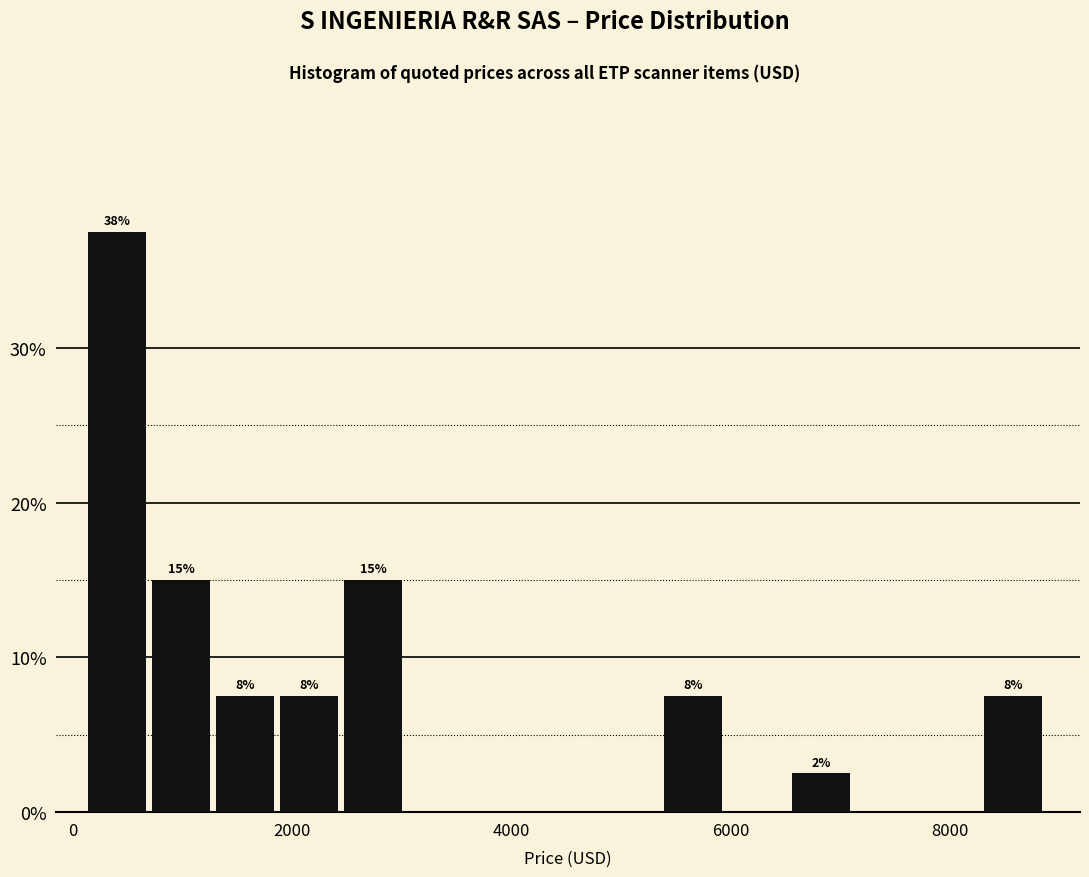

Around what value on the x-axis is the tallest bar? Give the approximate position of its centre, as read against the axis.

400